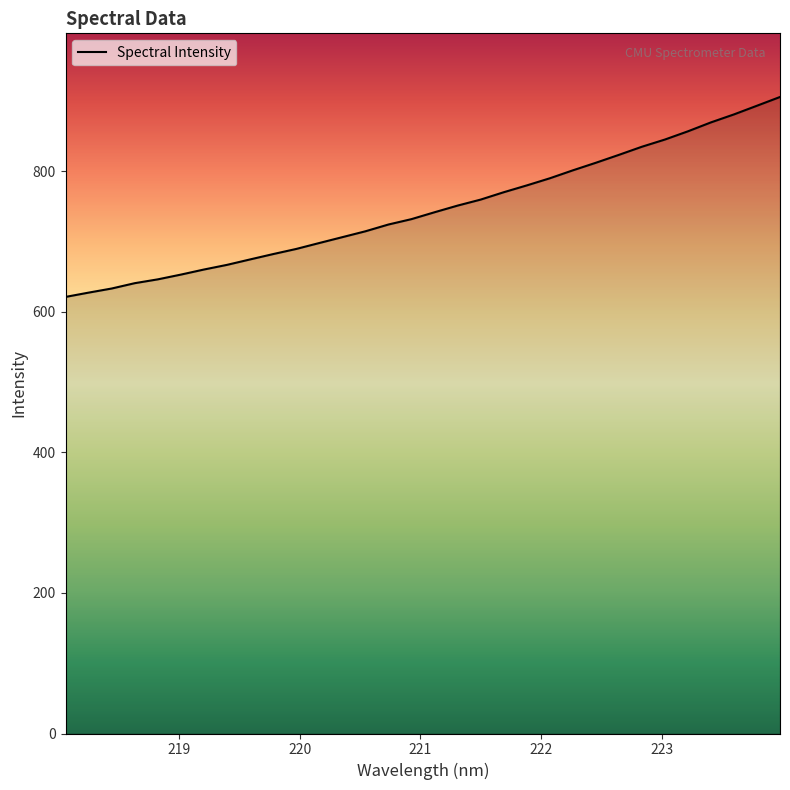

Does the chart have visible grid lines?

No